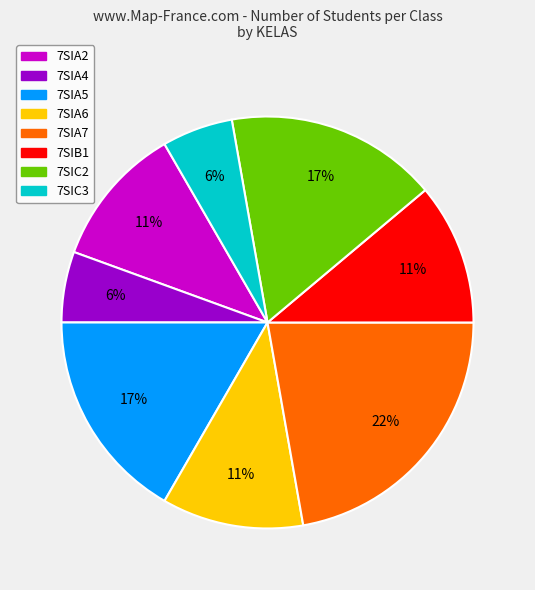

Do 7SIB1 and 7SIA5 together represent more than half of the pie?

No